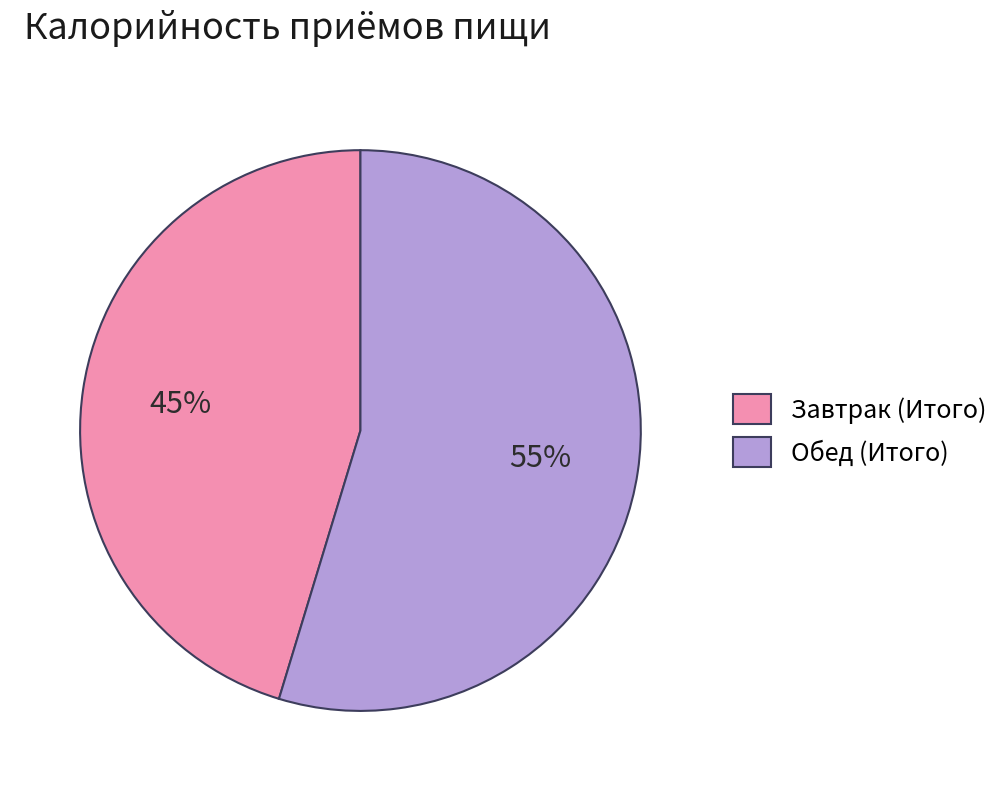

To the nearest percent, what is the combined percentage of Обед (Итого) and Завтрак (Итого)?

100%